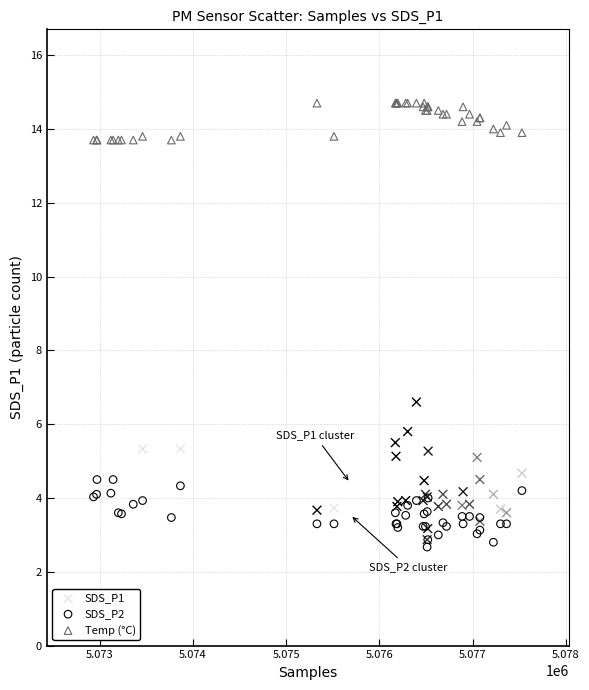

Which series contains the lowest Y value?

SDS_P2